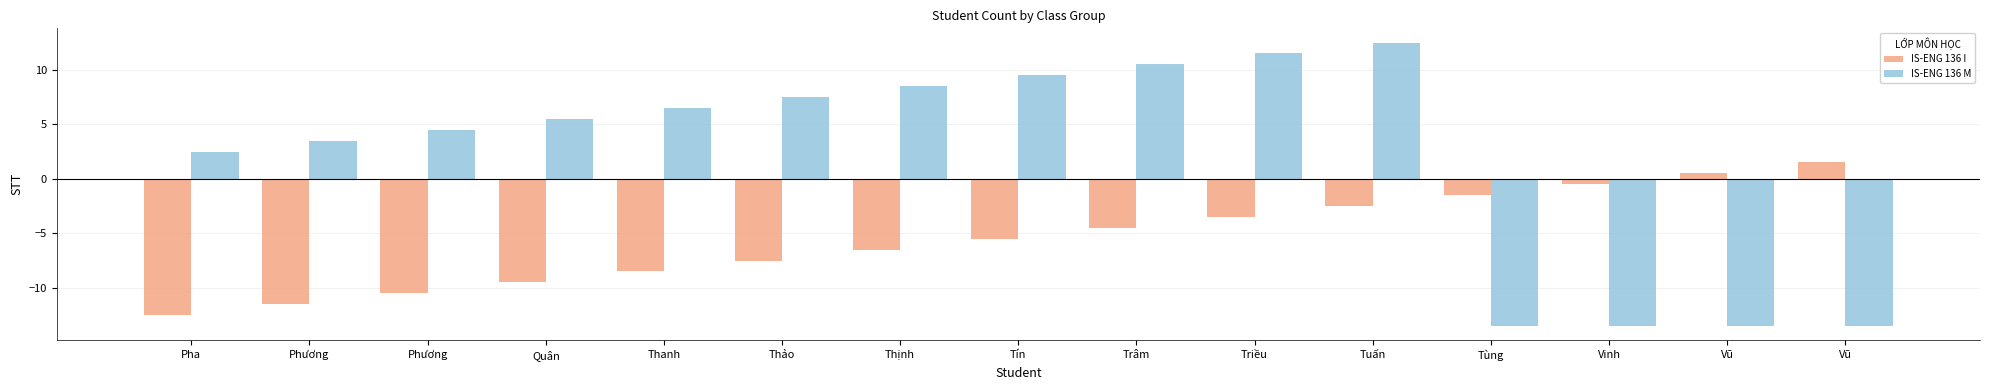

What is the difference between the second highest and second lowest values in the IS-ENG 136 I series?

12.0